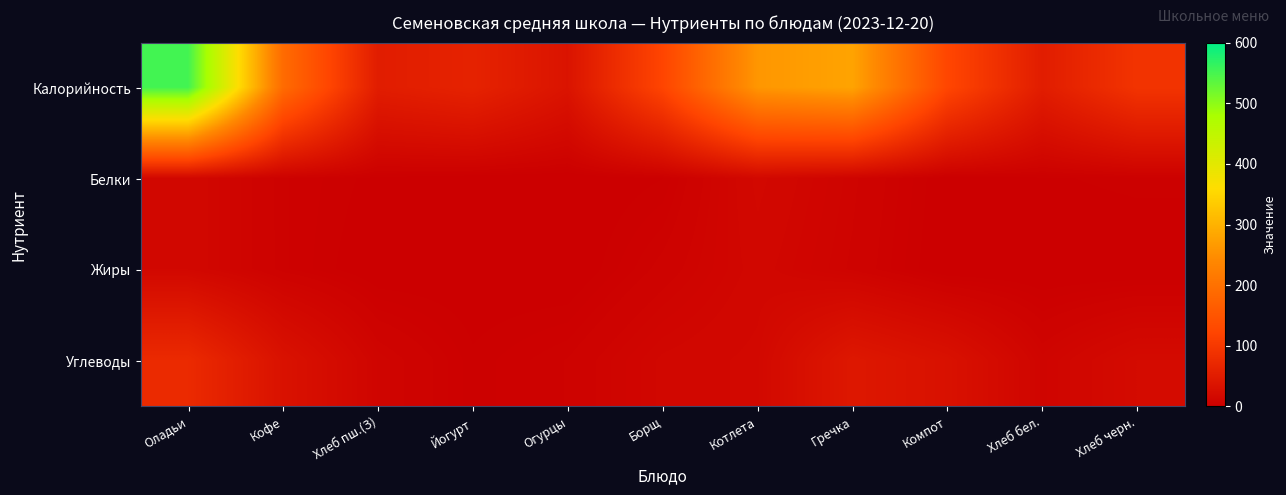

Reading left to right, transcribe all the data shown in this chart.

Калорийность: Оладьи=552.0	Кофе=190.0	Хлеб пш.(З)=52.0	Йогурт=62.0	Огурцы=36.0	Борщ=122.0	Котлета=261.0	Гречка=279.0	Компот=124.0	Хлеб бел.=52.0	Хлеб черн.=92.0
Белки: Оладьи=15.0	Кофе=4.9	Хлеб пш.(З)=1.6	Йогурт=0.6	Огурцы=0.0	Борщ=2.3	Котлета=16.0	Гречка=8.7	Компот=0.6	Хлеб бел.=2.0	Хлеб черн.=3.0
Жиры: Оладьи=15.0	Кофе=5.0	Хлеб пш.(З)=0.2	Йогурт=0.6	Огурцы=0.0	Борщ=6.7	Котлета=14.0	Гречка=7.8	Компот=0.0	Хлеб бел.=0.0	Хлеб черн.=0.0
Углеводы: Оладьи=75.0	Кофе=32.5	Хлеб пш.(З)=10.3	Йогурт=2.7	Огурцы=6.0	Борщ=13.4	Котлета=16.0	Гречка=42.6	Компот=31.4	Хлеб бел.=10.0	Хлеб черн.=20.0